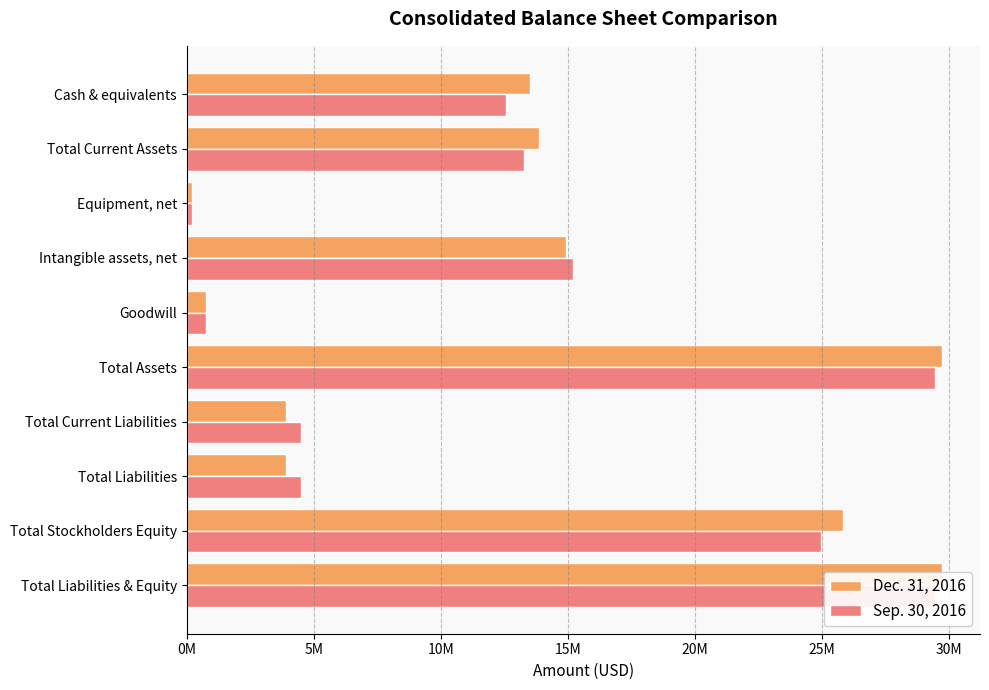

What is the sum of all Dec. 31, 2016 values?

136270618